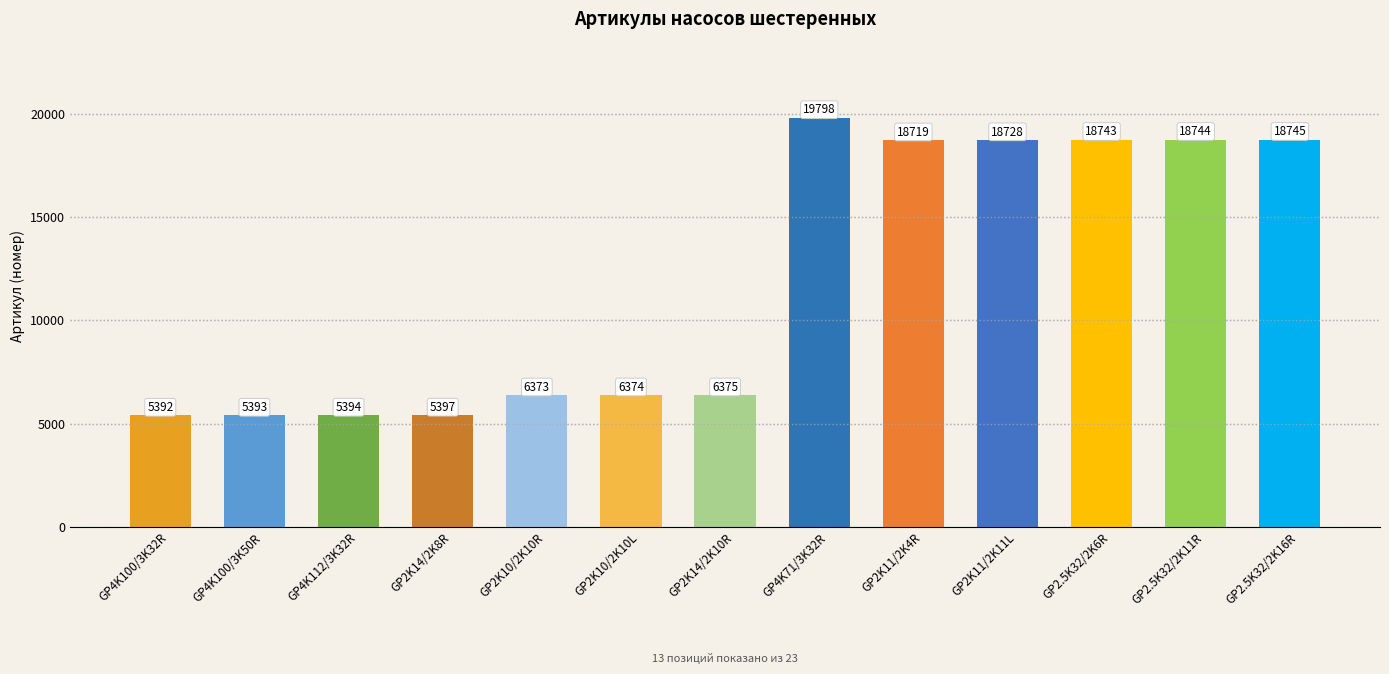

Rank the categories by value from highest to lowest.

GP4K71/3K32R, GP2.5K32/2K16R, GP2.5K32/2K11R, GP2.5K32/2K6R, GP2K11/2K11L, GP2K11/2K4R, GP2K14/2K10R, GP2K10/2K10L, GP2K10/2K10R, GP2K14/2K8R, GP4K112/3K32R, GP4K100/3K50R, GP4K100/3K32R